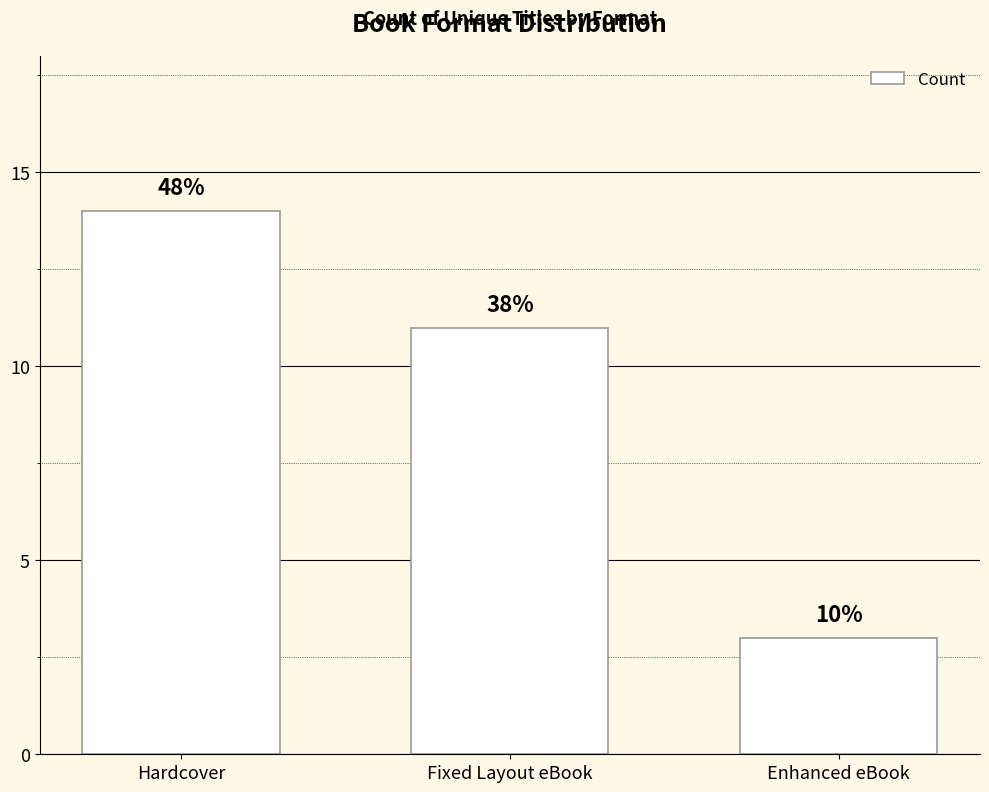

List the labels in order of value, largest first.

Hardcover, Fixed Layout eBook, Enhanced eBook